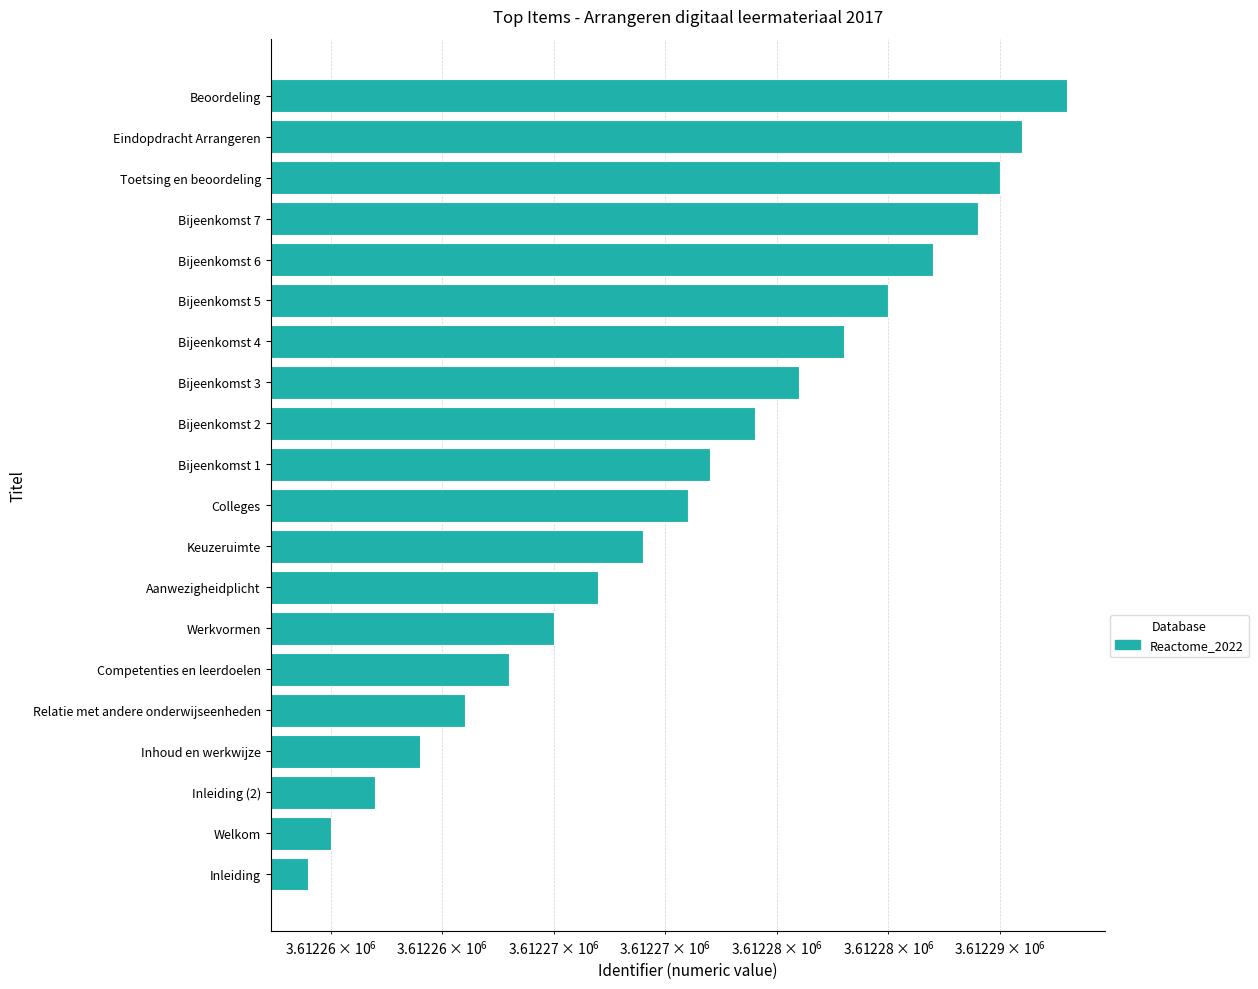

True or false: the data shows 5095533 at Bijeenkomst 5.

False